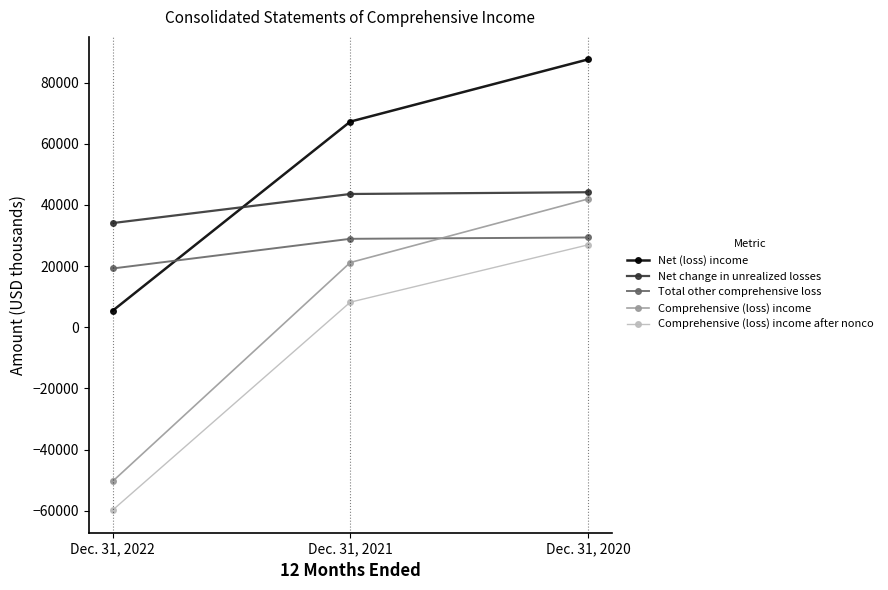

The value of Comprehensive (loss) income at Dec. 31, 2020 is 54847. True or false?

False